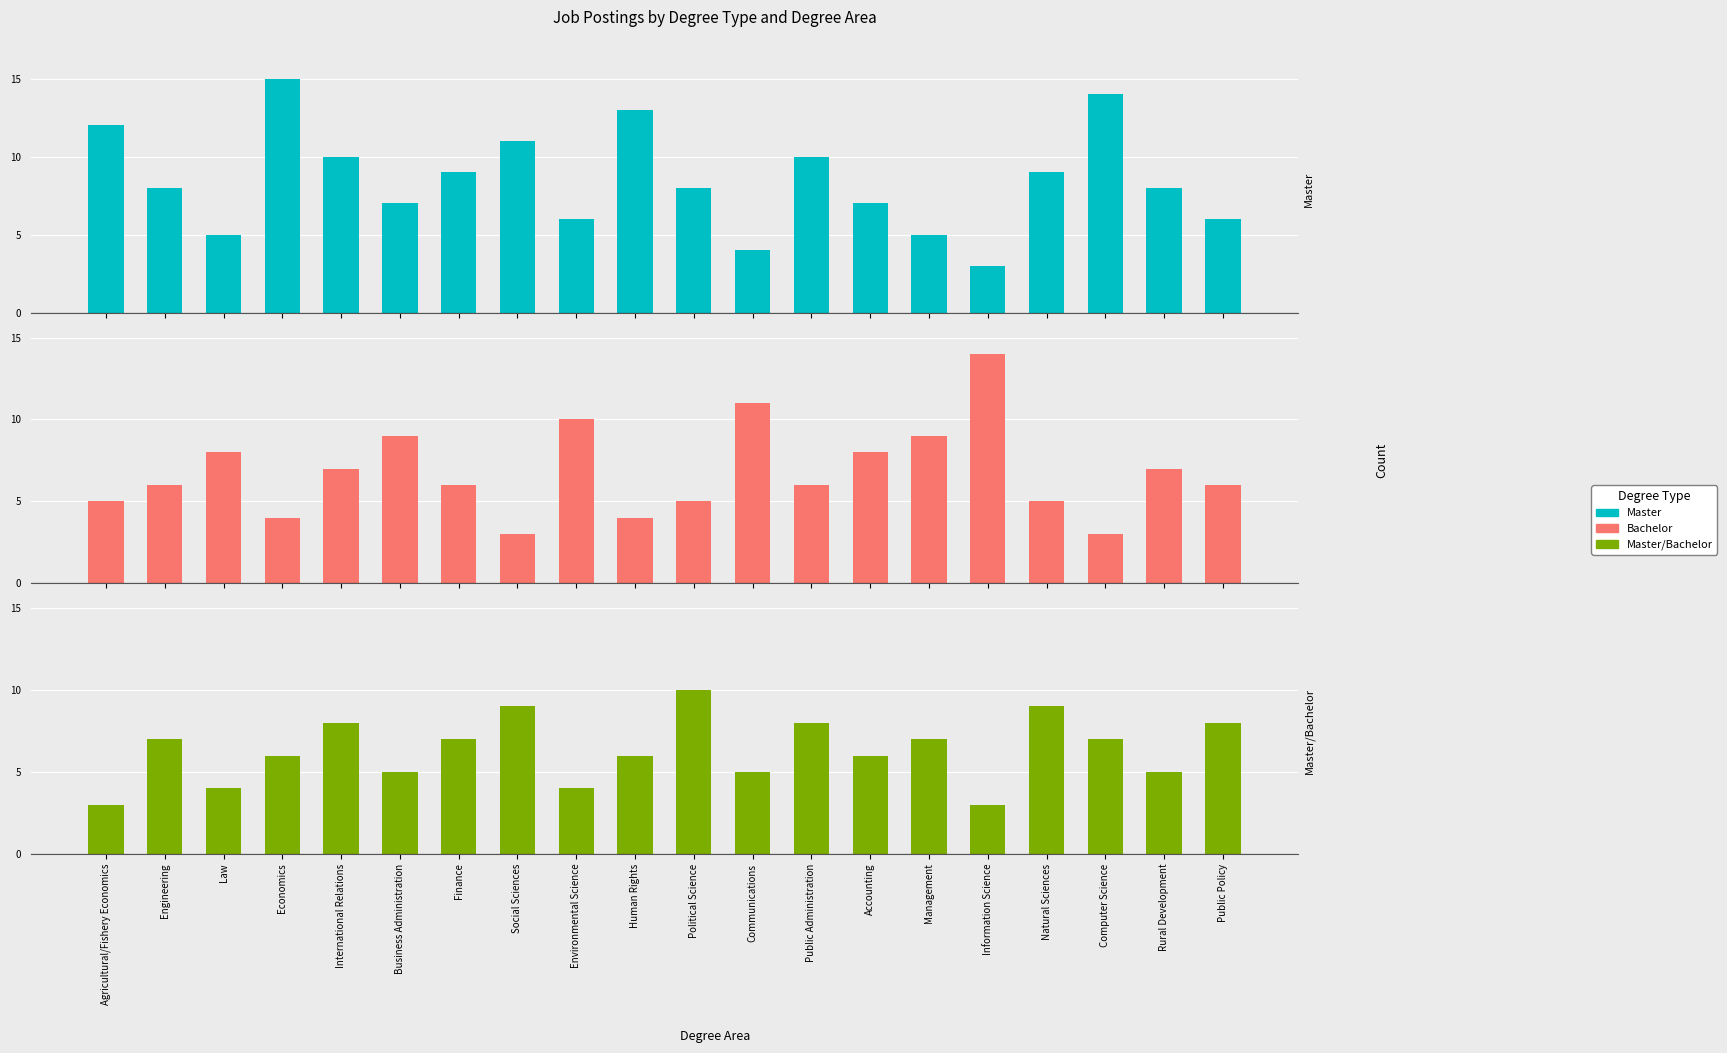

What is the average value of the Master series?

8